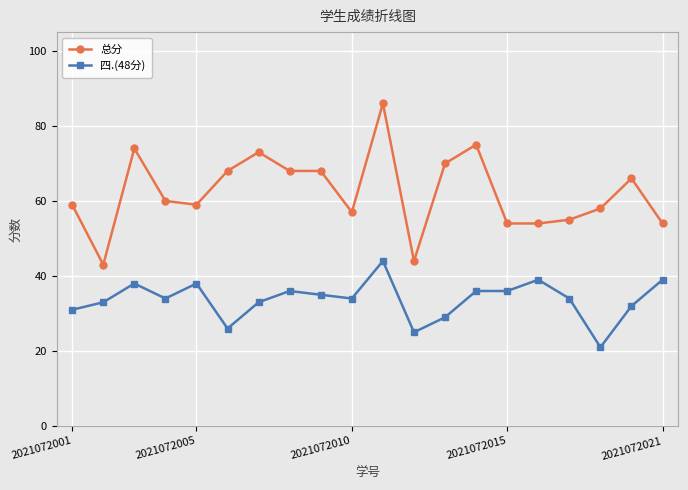

What is the value of the 总分 point at the 10th from the left?

57